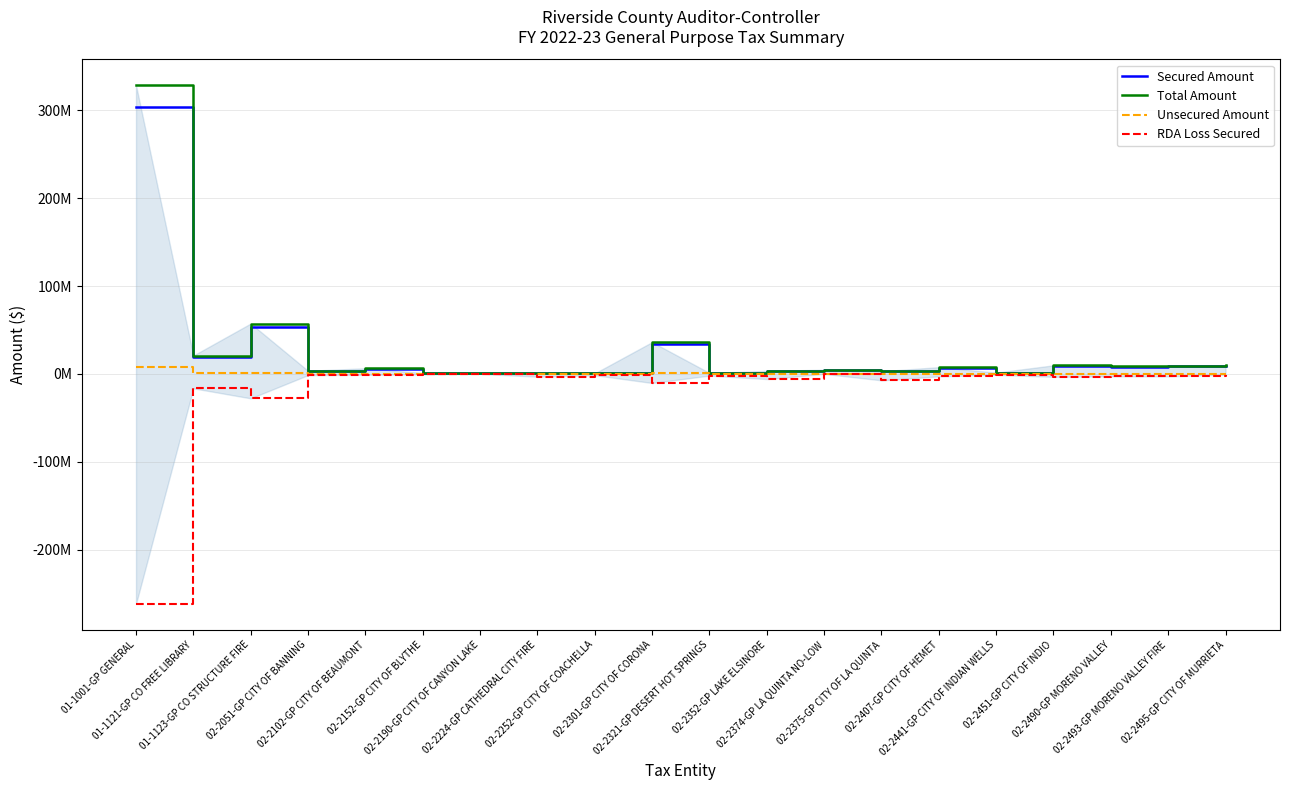

What is the highest value of the Unsecured Amount series?

7401486.7